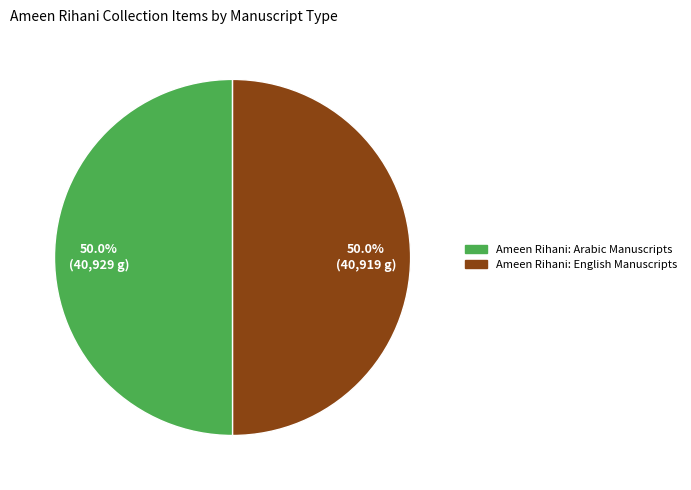

Approximately how many times larger is the value at Ameen Rihani: Arabic Manuscripts compared to Ameen Rihani: English Manuscripts?

1.0